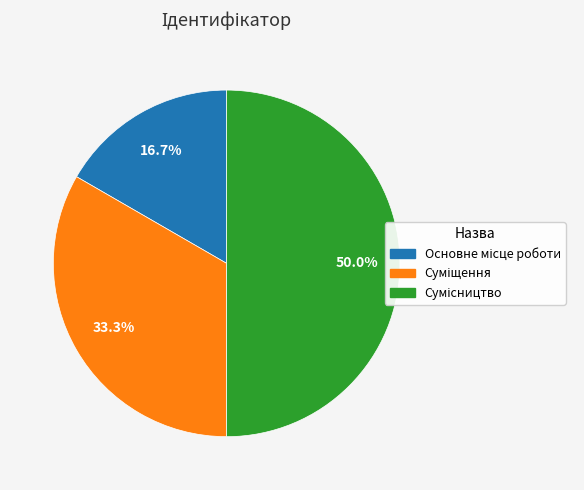

How many segments does this pie chart have?

3